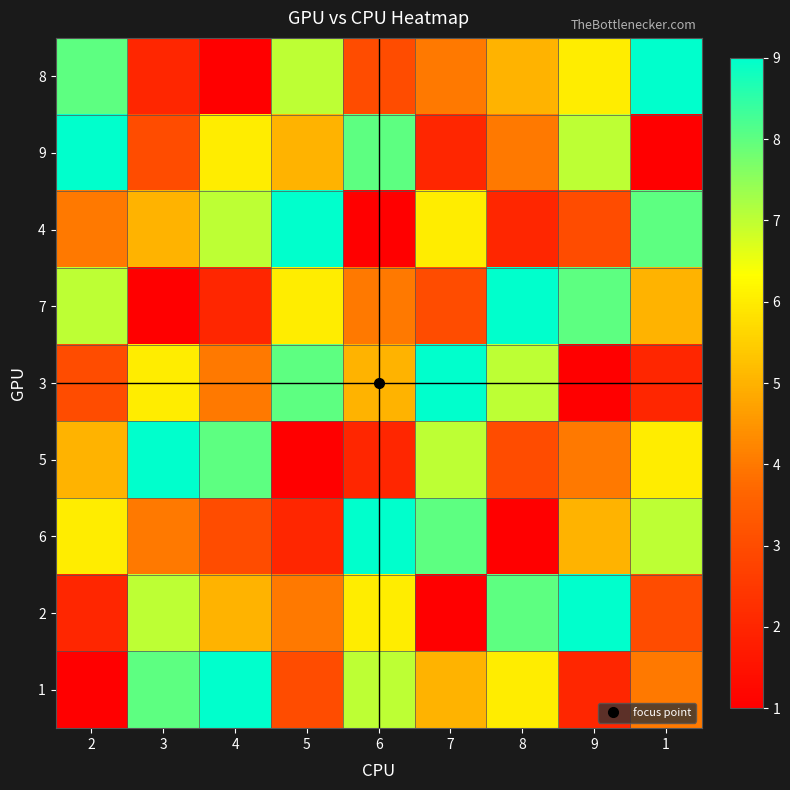

Which has a higher value, 9 or 4?

9